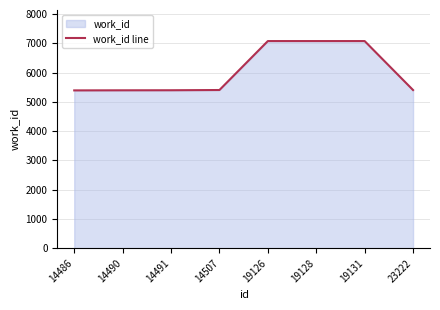

The chart shows a value of 5406 at 23222. True or false?

True